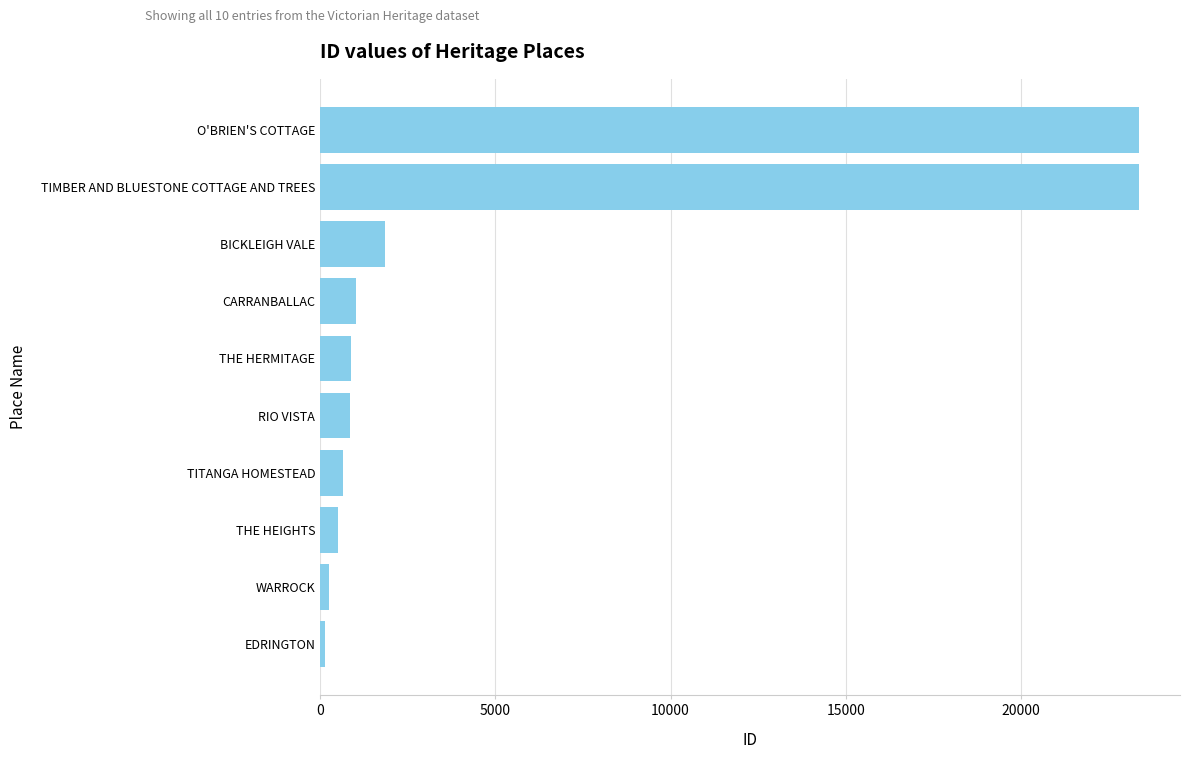

What is the sum of all values?

52895